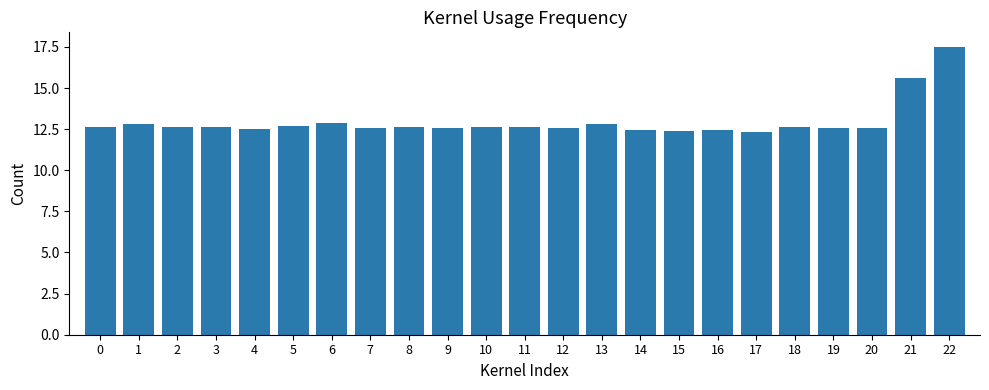

True or false: the data shows 4.9 at 18.

False